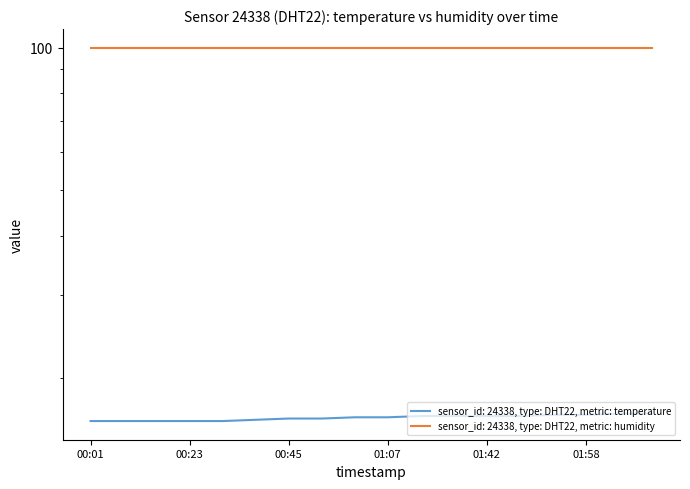

What is the average value?

16.5